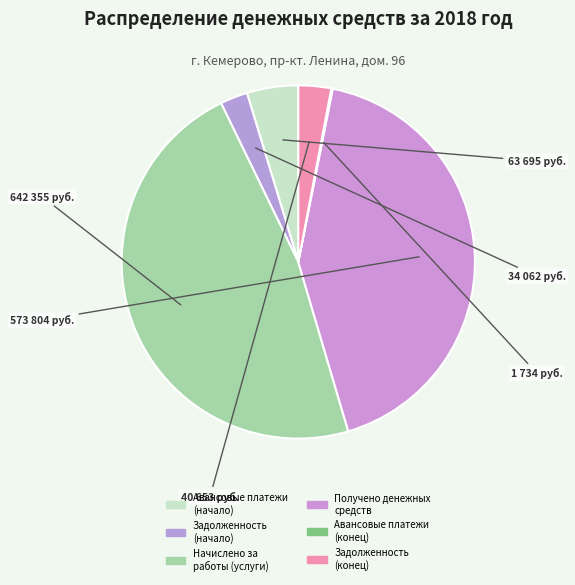

Which category has the smallest portion of the pie?

Авансовые платежи
(конец)